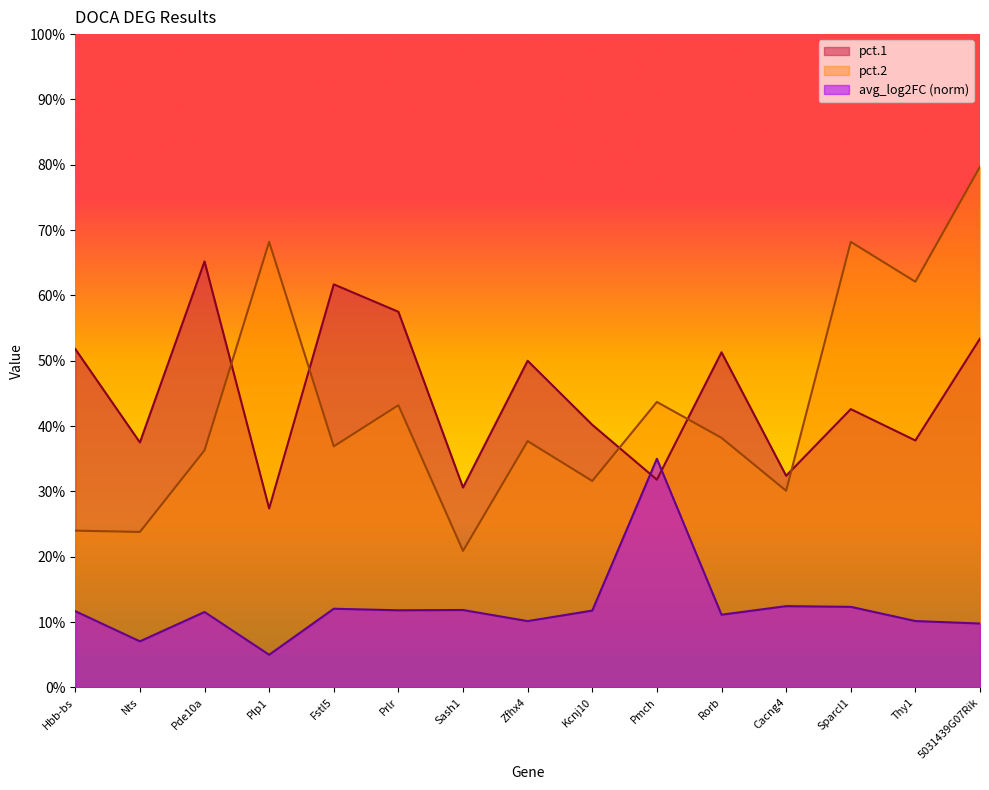

How many lines are shown in the chart?

3